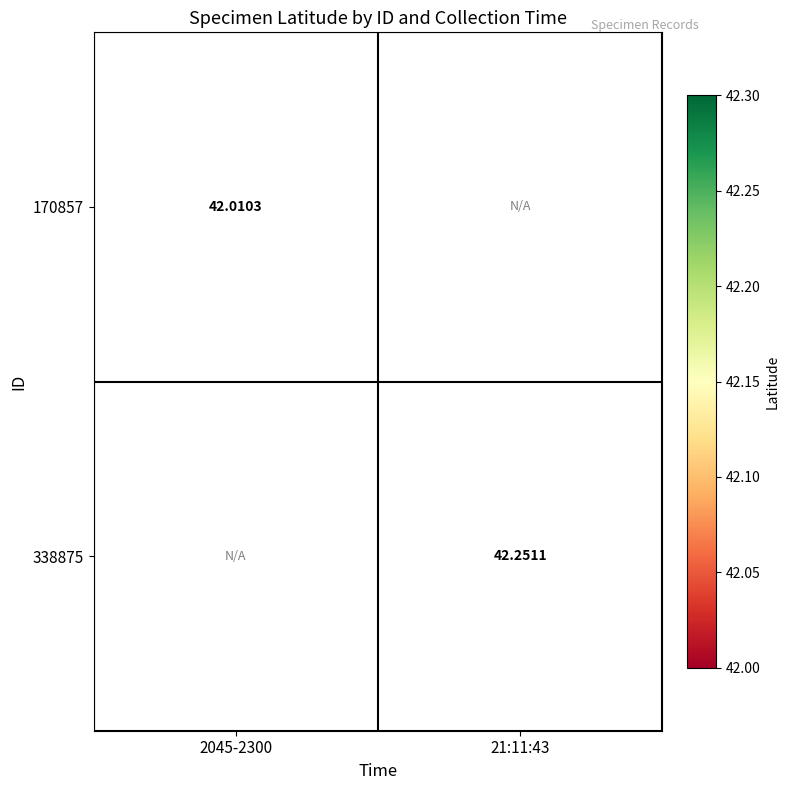

Is the value of 170857 at 2045-2300 greater than the value of 338875 at 21:11:43?

No